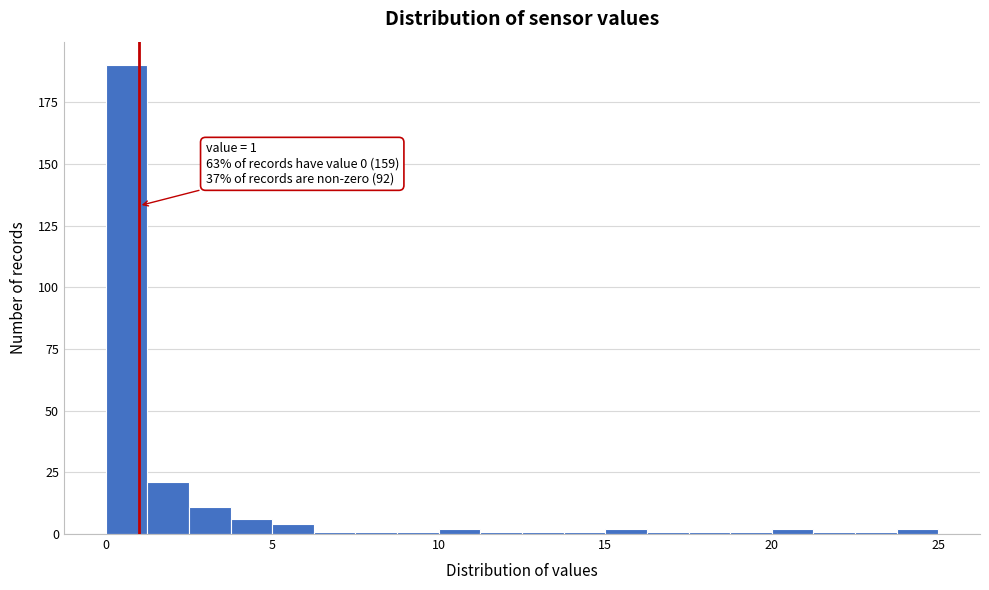

Around what value on the x-axis is the tallest bar? Give the approximate position of its centre, as read against the axis.

0.5